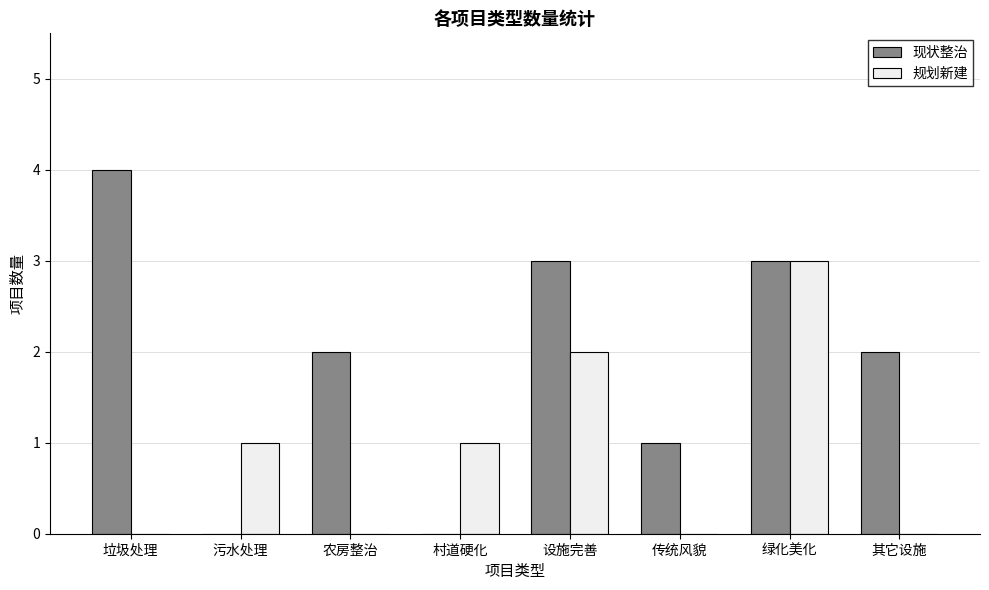

Which series changed the most between 传统风貌 and 绿化美化?

规划新建